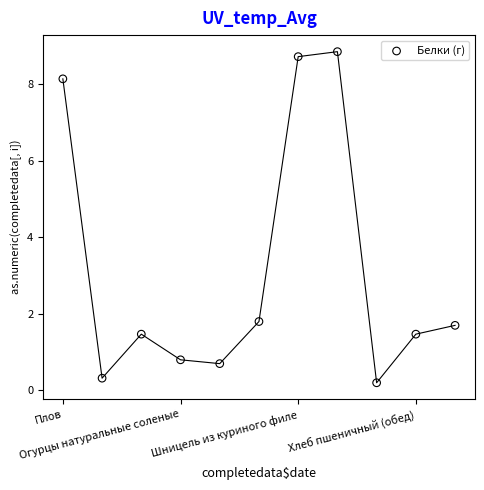

What Y value in the scatter plot is closest to 4?

1.8